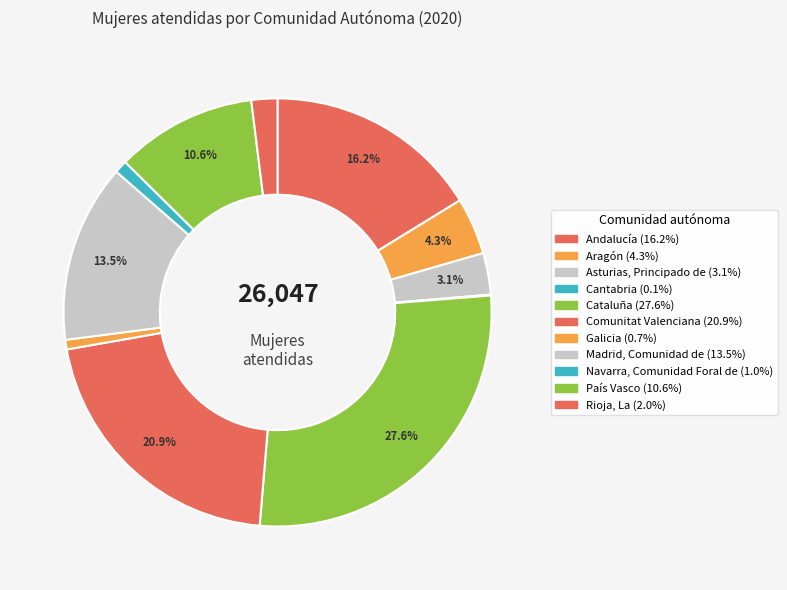

True or false: Asturias, Principado de accounts for 16% of the total.

False